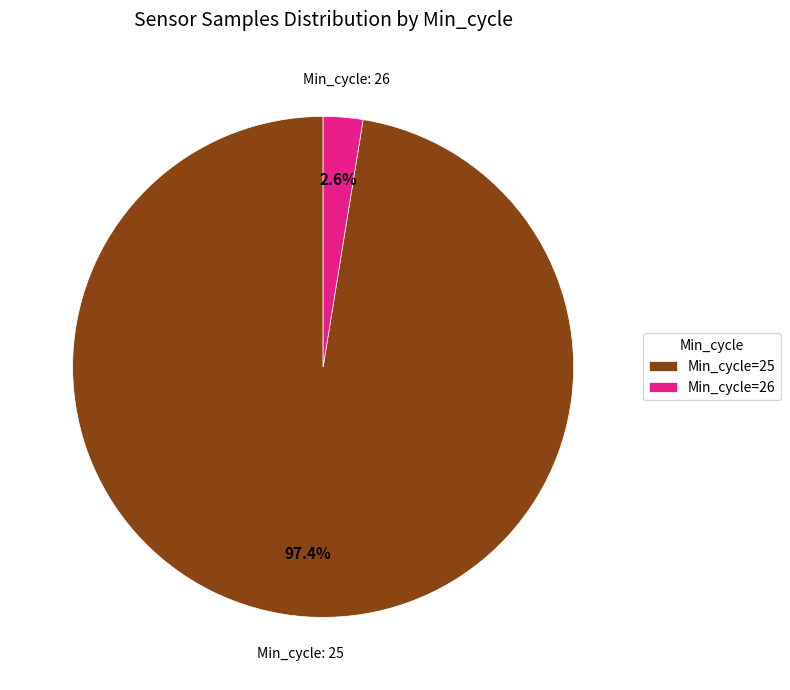

What is the smallest slice in the pie chart?

Min_cycle=26